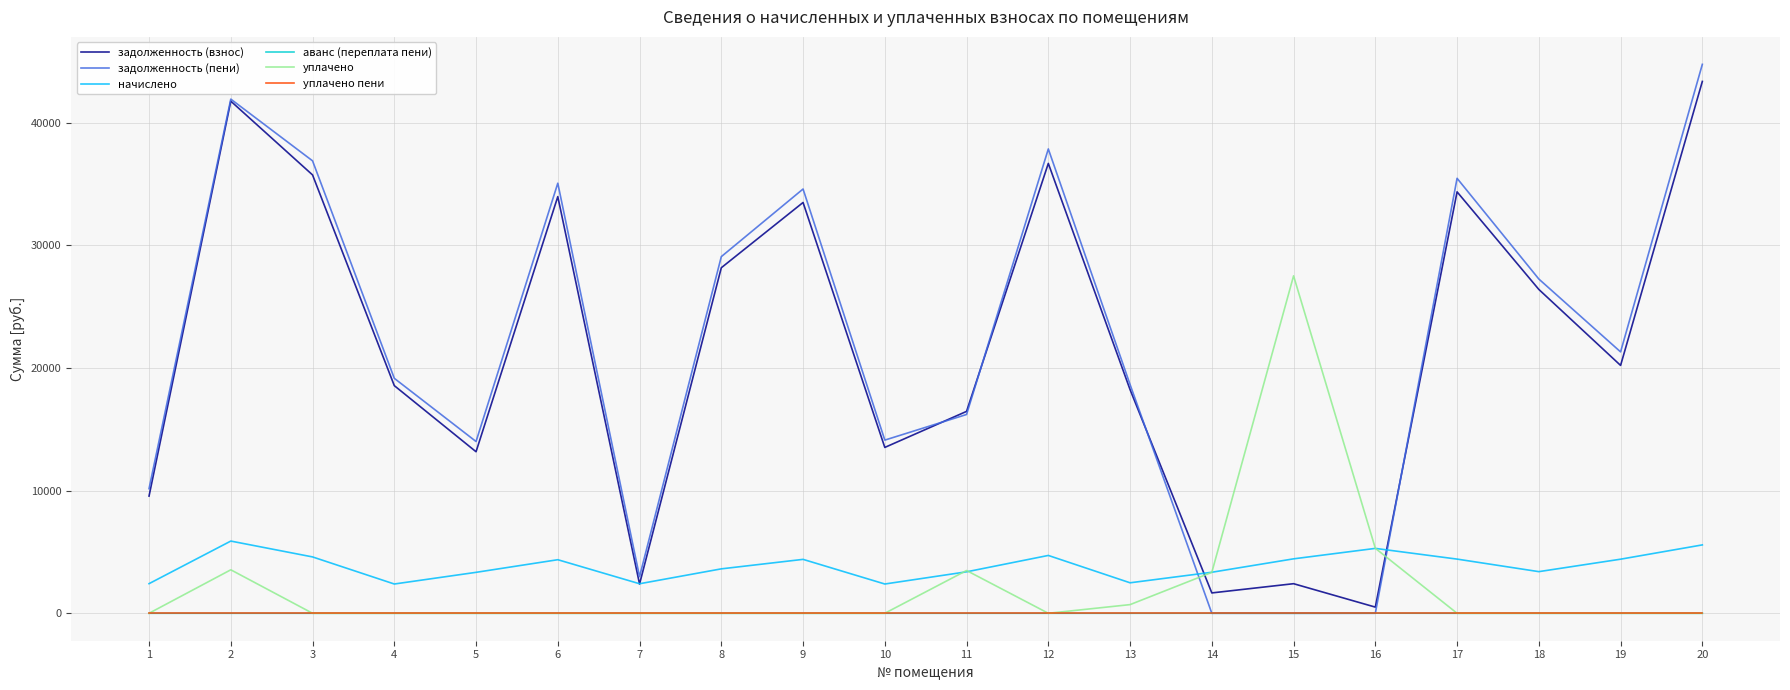

Between 5 and 20, which series saw the biggest shift?

задолженность (пени)